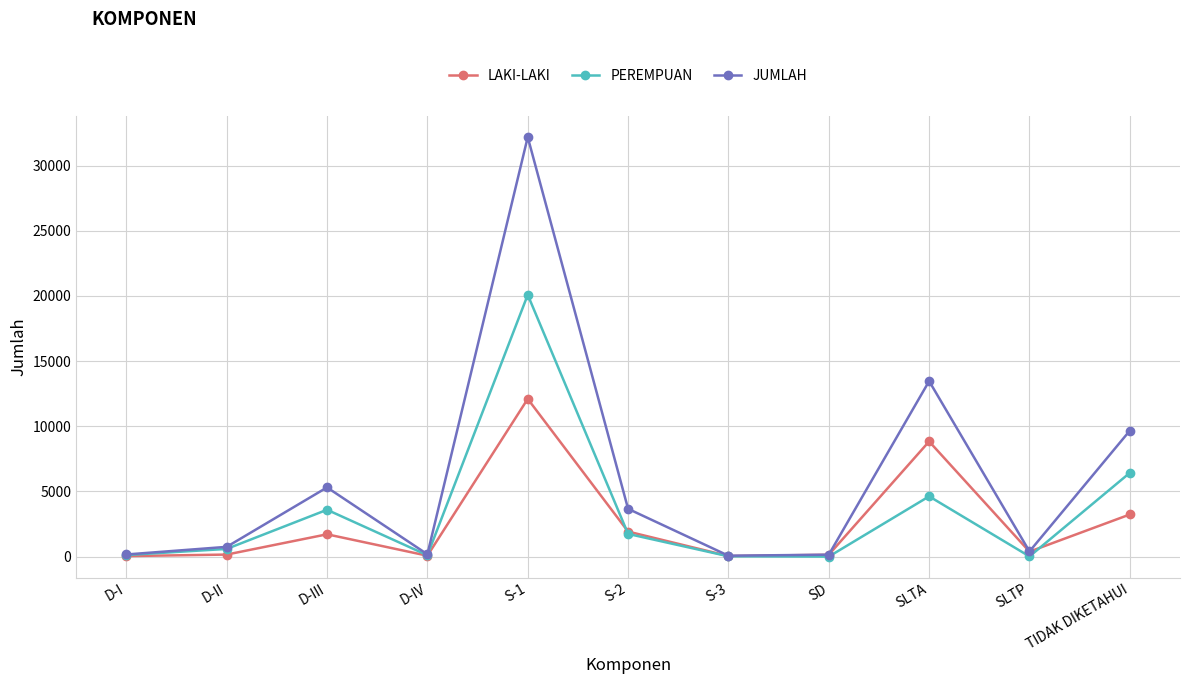

Which series has the largest total across all categories?

JUMLAH